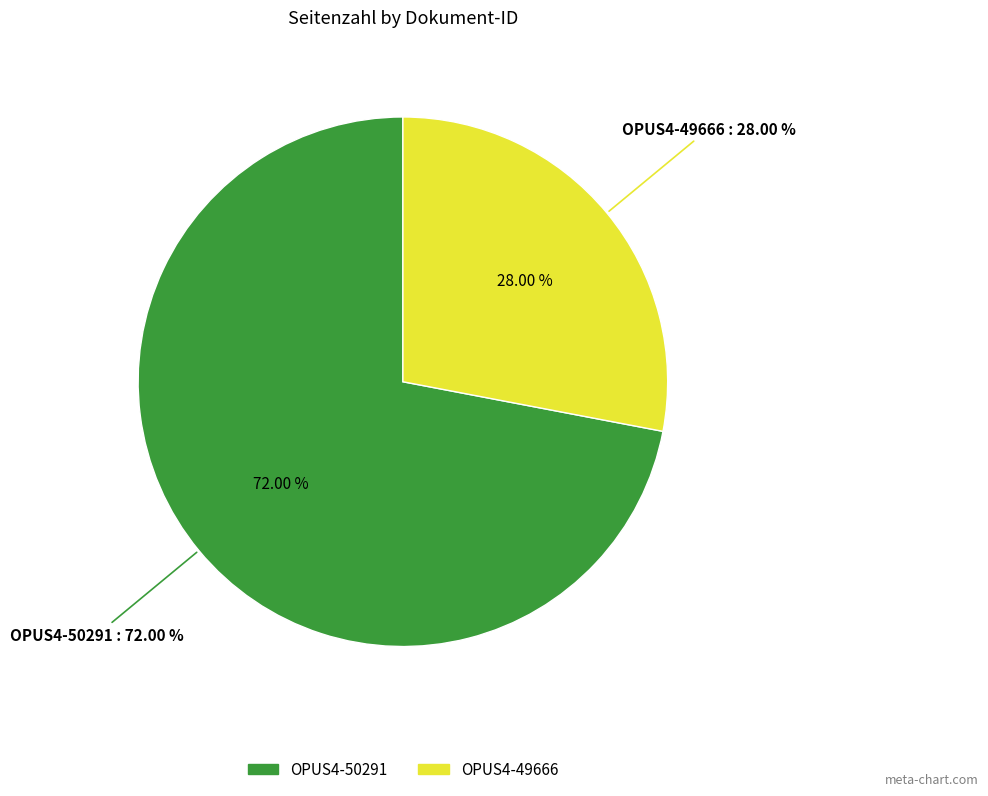

What is the smallest slice in the pie chart?

OPUS4-49666